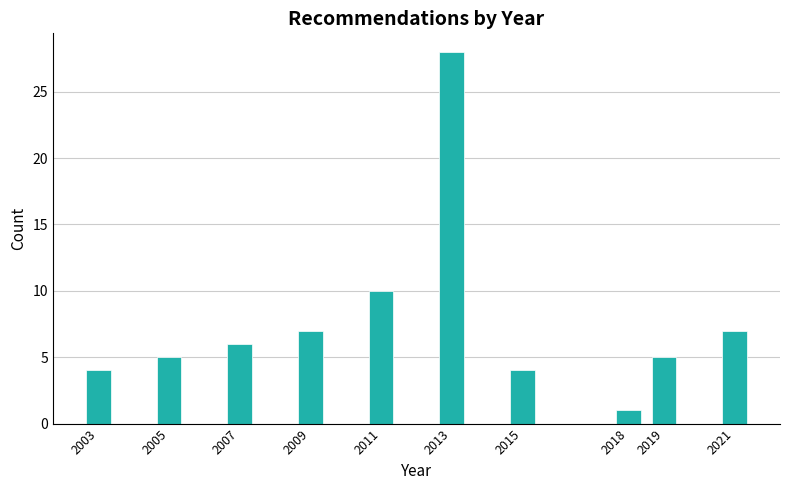

Reading right to left, what are all the values shown in this chart?

7	5	1	4	28	10	7	6	5	4